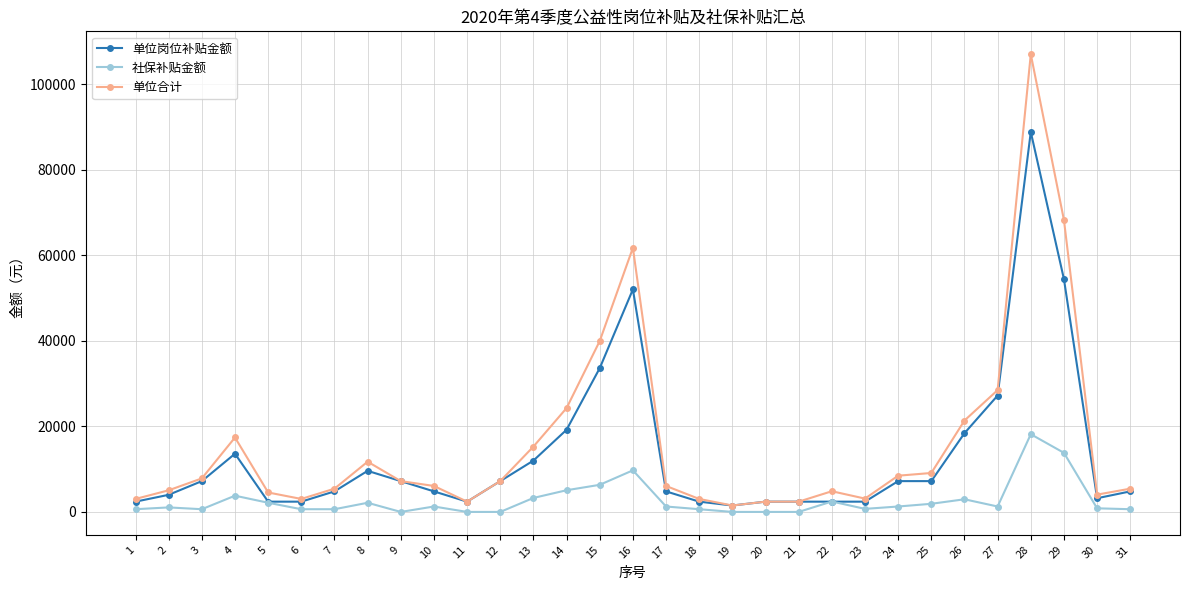

How many series are shown in this chart?

3